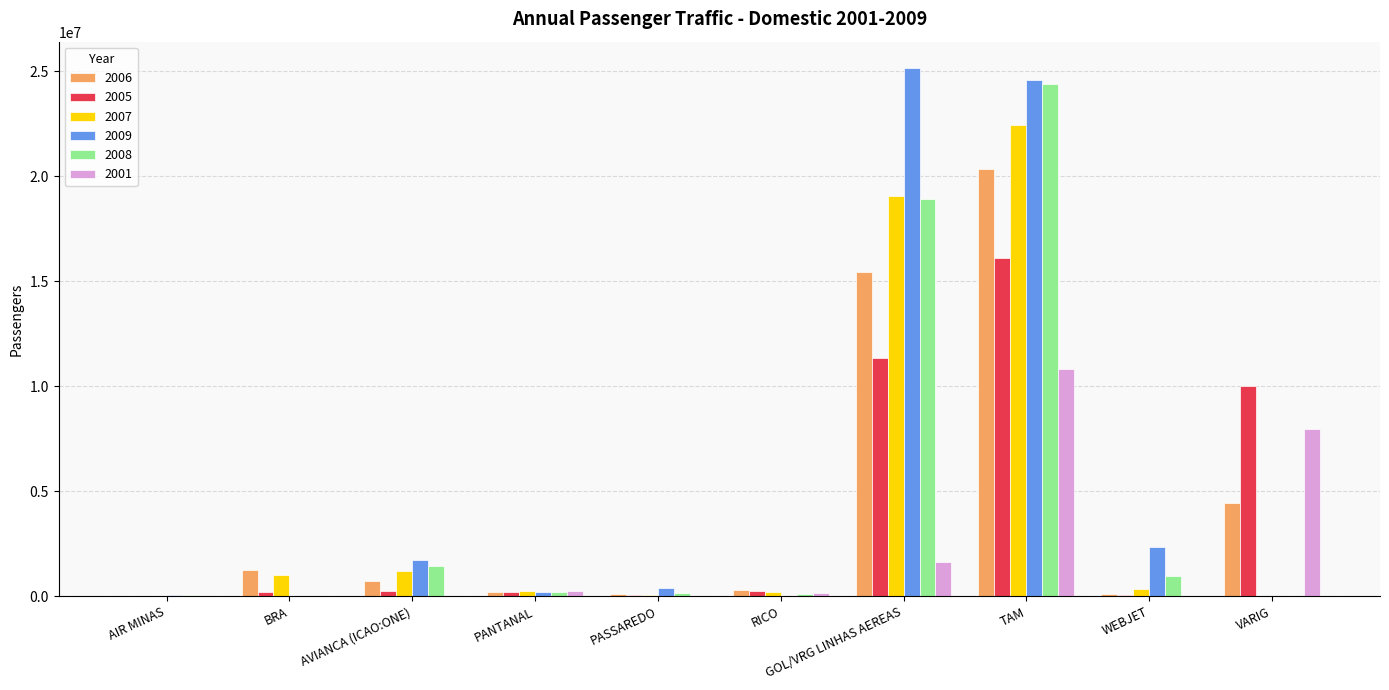

How many groups of bars are there?

10